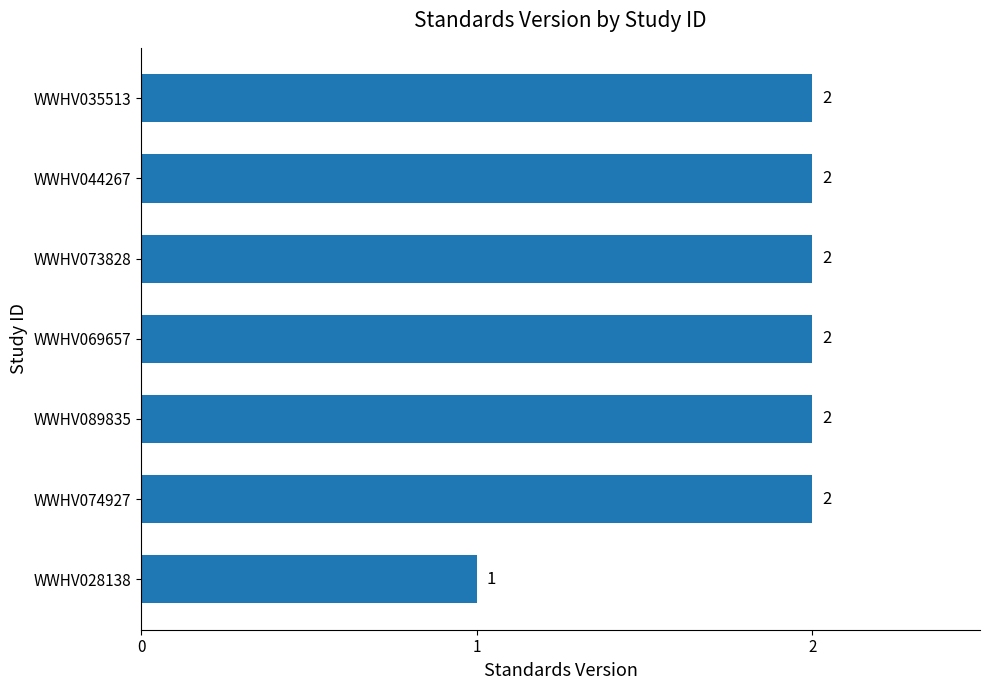

Is it true that the value at WWHV074927 is 0?

False